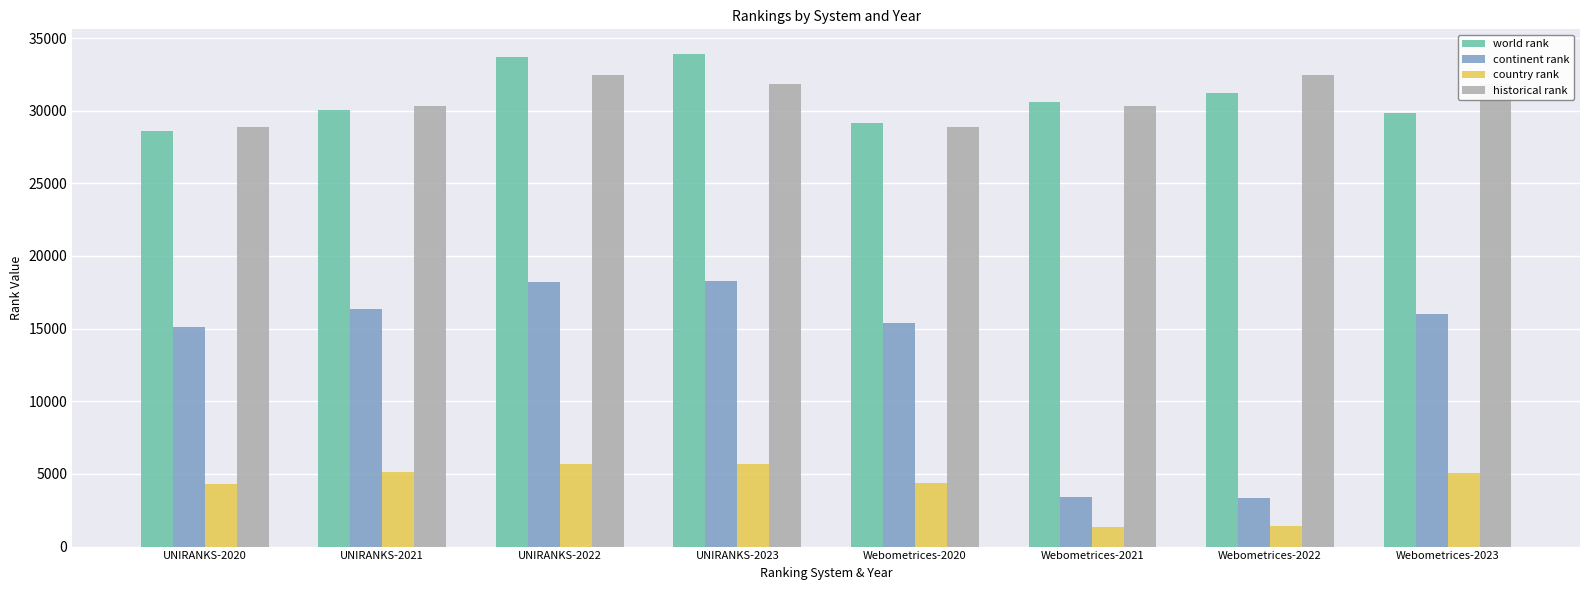

What is the label of the 7th bar from the right?

UNIRANKS-2021